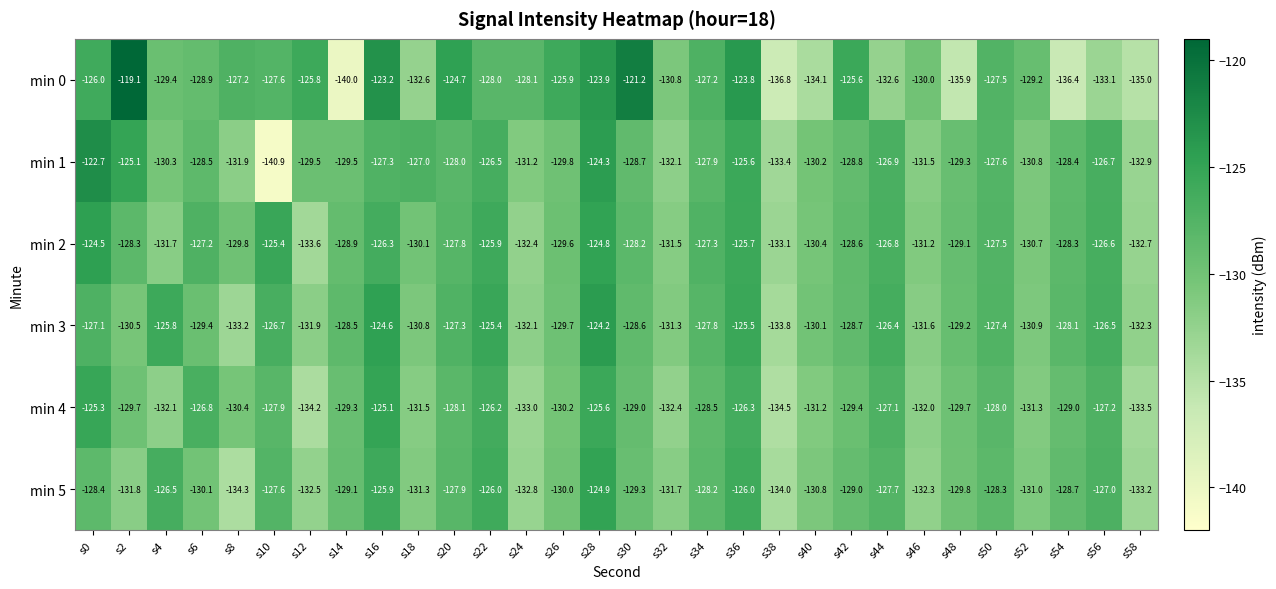

What is the average value of the min 4 series?

-129.5